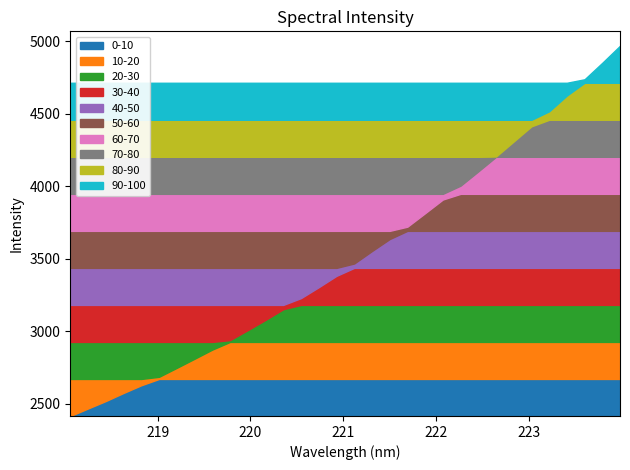

Where does the data first go above 3468?

221.1174